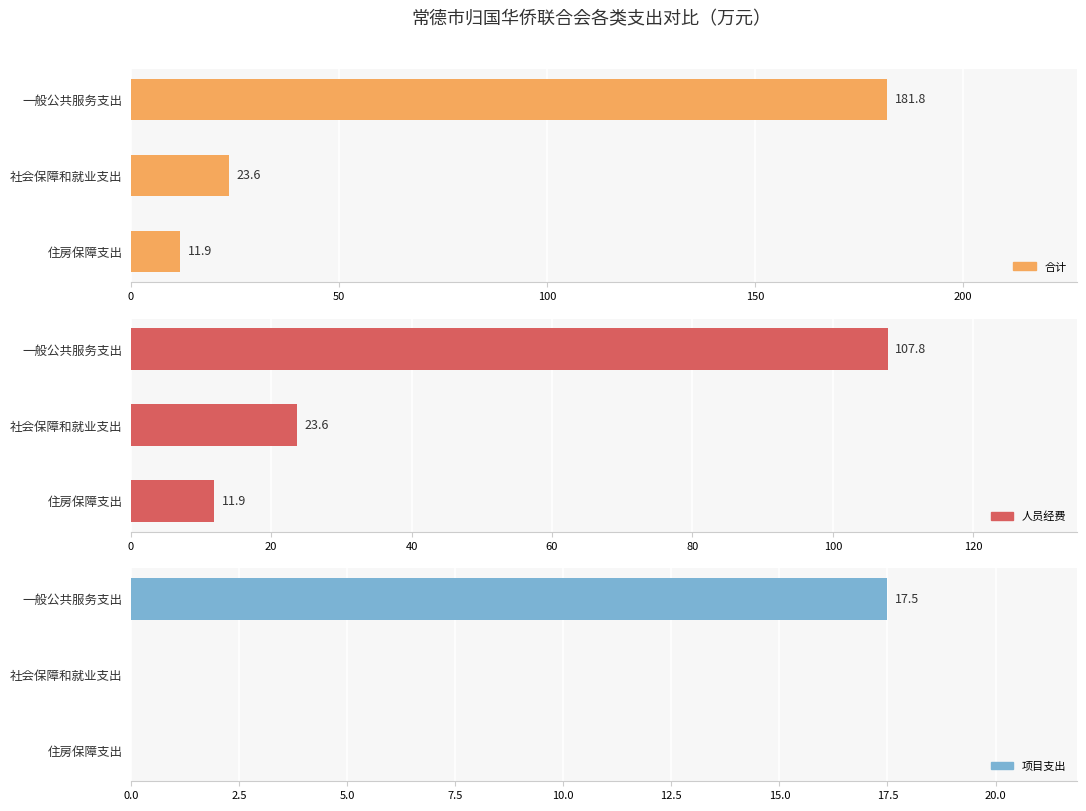

What is the difference between the highest and lowest values at 100?

11.9